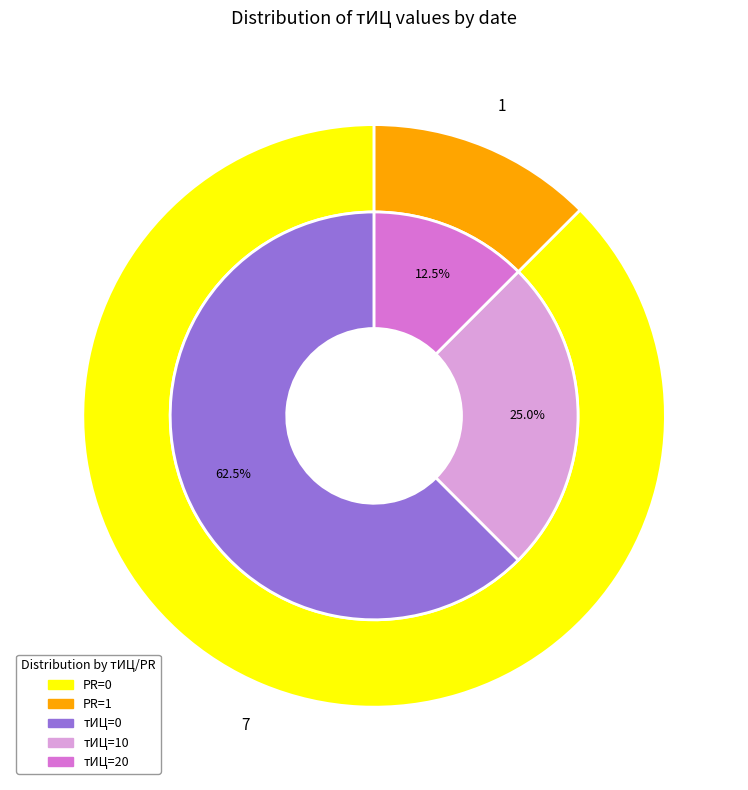

Does 2015-10-13 represent more than half of the total?

No